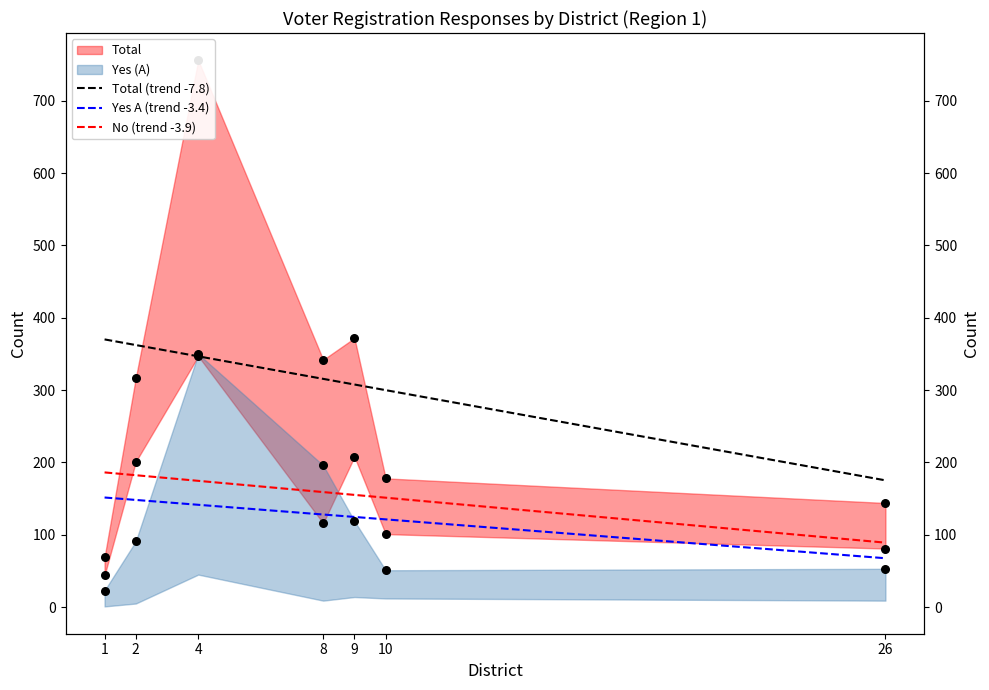

Is the value of No at 26 greater than the value of Yes_A at 10?

Yes